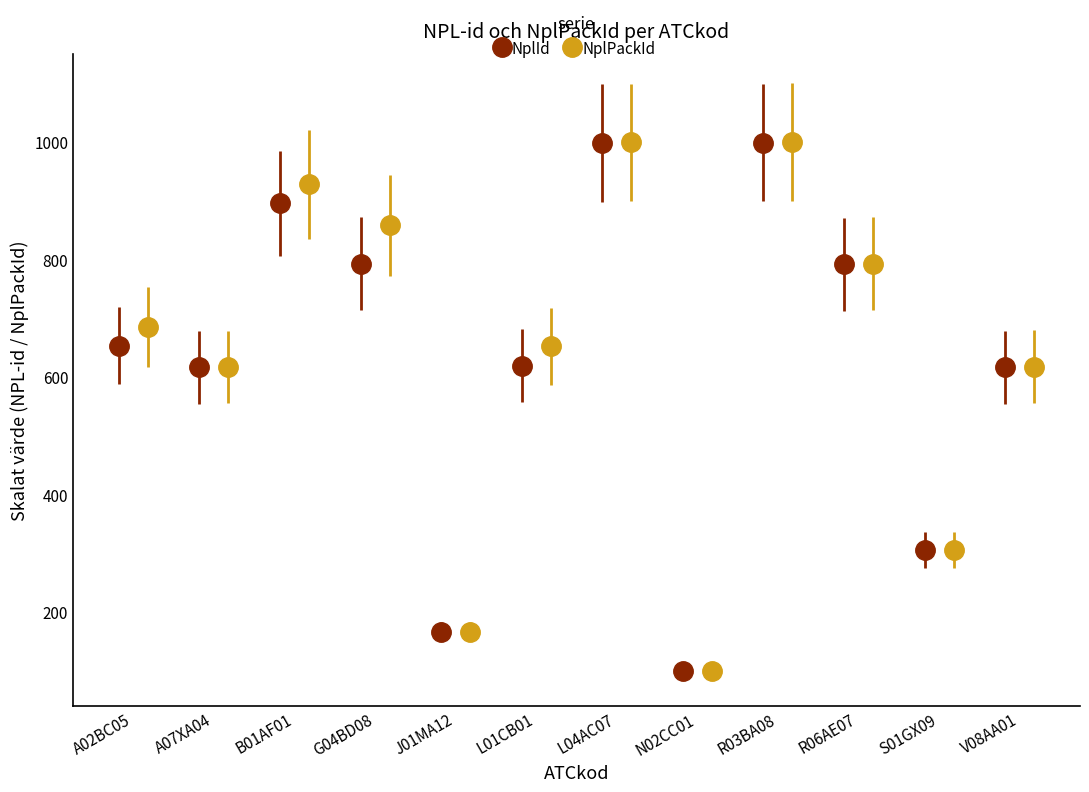

How many data points in NplPackId are above 684?

6